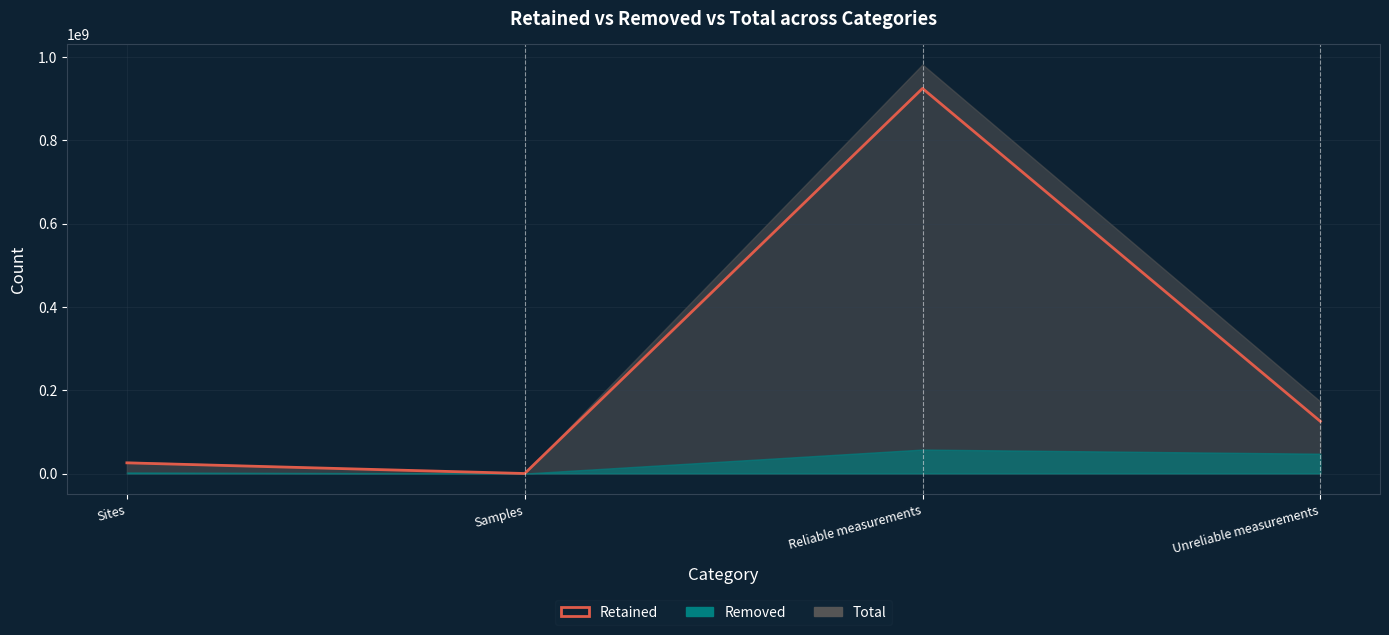

Which label corresponds to the smallest value in the chart?

Samples